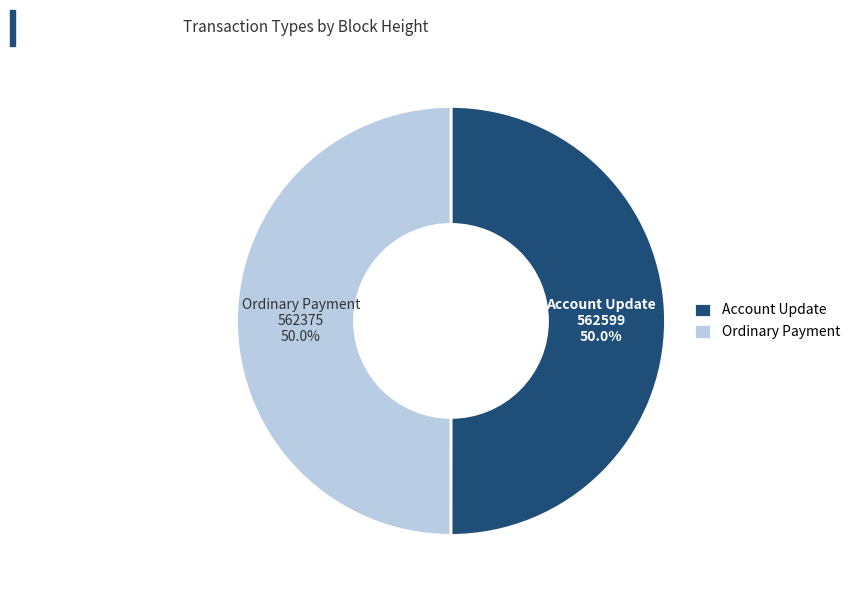

What is the ratio of the value at Ordinary Payment to the value at Account Update?

1.0